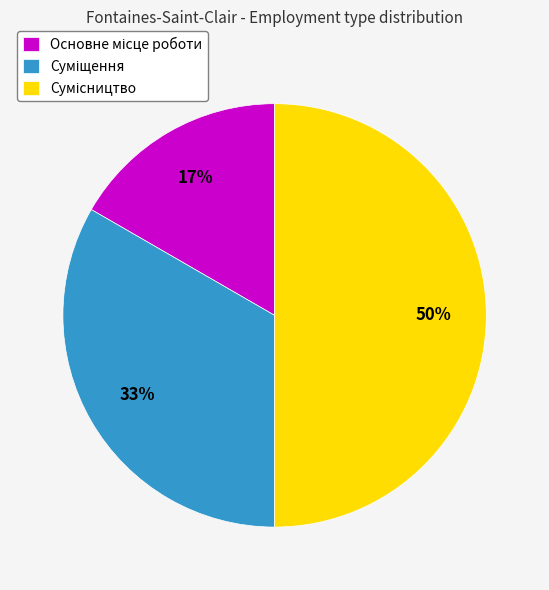

To the nearest percent, what is the difference between the largest and smallest slice percentages?

33%